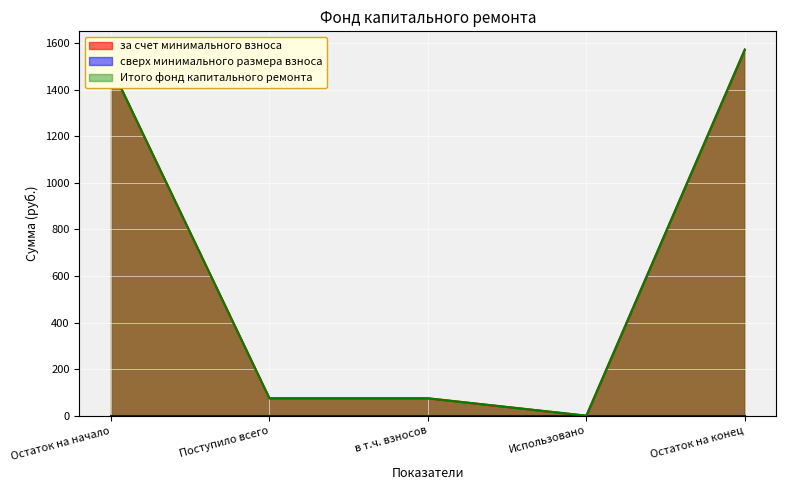

What is the average value of the Итого фонд капитального ремонта series?

643.5